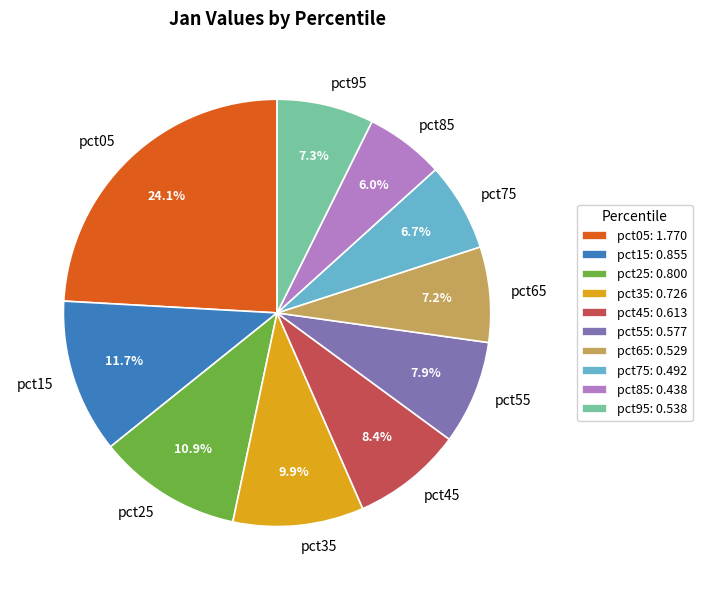

Which has a higher value, pct05 or pct85?

pct05